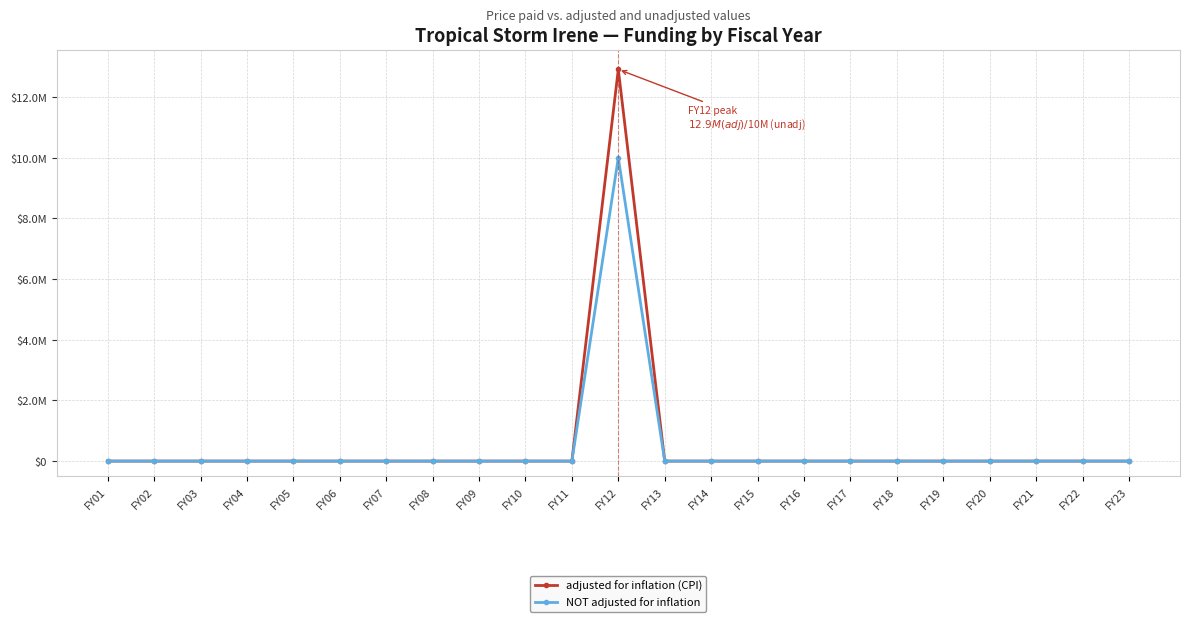

Which category has the lowest value across all series?

FY01